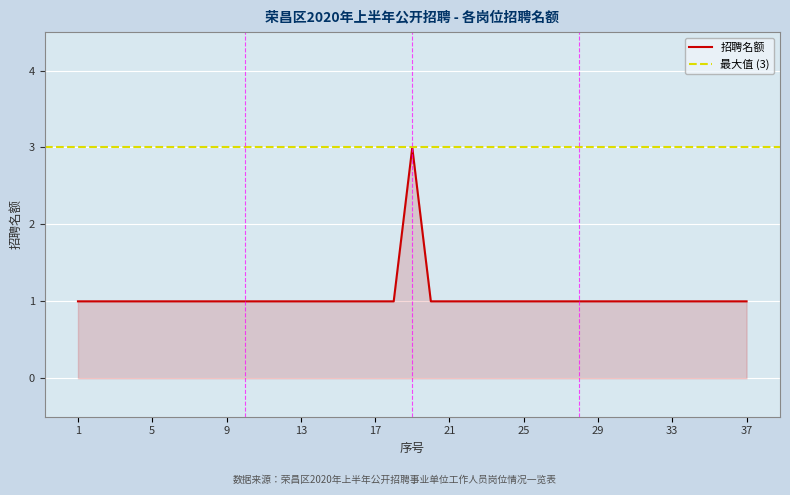

What is the greatest value displayed?

3